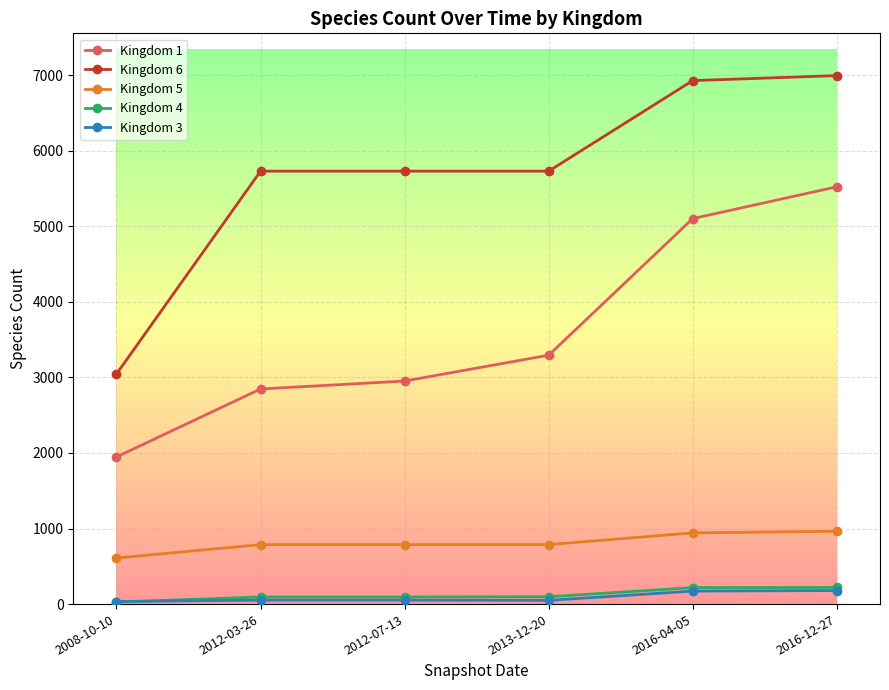

True or false: Kingdom 4 and Kingdom 5 cross at least once.

False